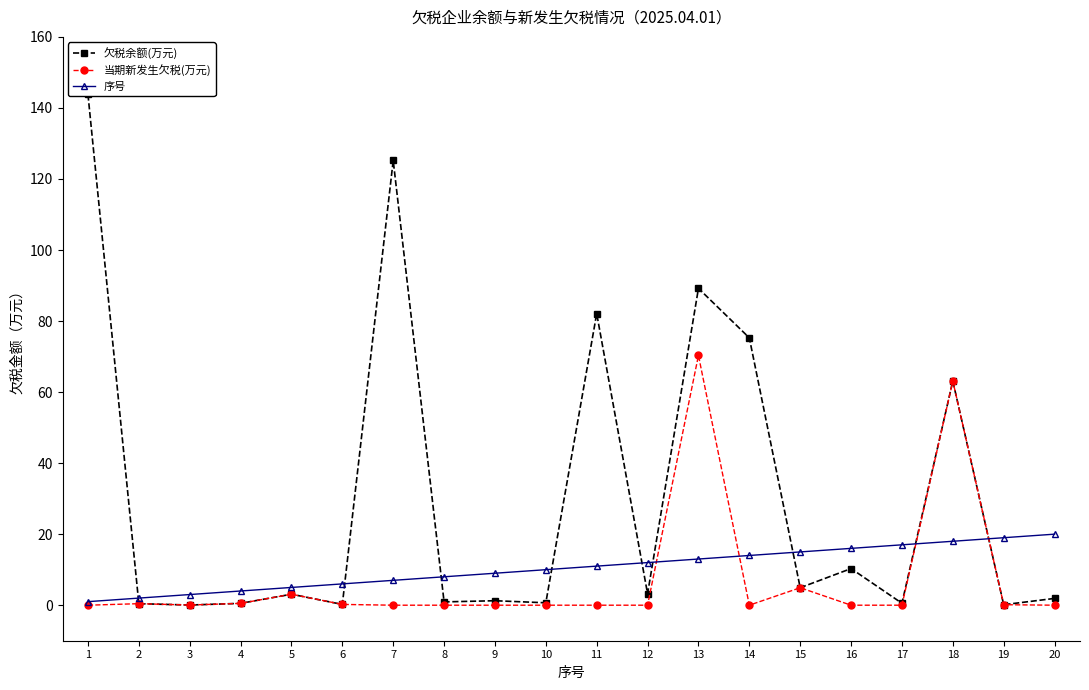

Reading right to left, extract all data points from this chart.

欠税余额(万元): 20=1.9	19=0.1	18=63.1	17=0.6	16=10.3	15=4.9	14=75.3	13=89.2	12=3.2	11=82.1	10=0.7	9=1.3	8=0.9	7=125.2	6=0.2	5=3.1	4=0.5	3=0.1	2=0.4	1=143.8
当期新发生欠税(万元): 20=0.0	19=0.1	18=63.1	17=0.0	16=0.0	15=4.9	14=0.0	13=70.3	12=0.0	11=0.0	10=0.0	9=0.0	8=0.0	7=0.0	6=0.2	5=3.1	4=0.5	3=0.1	2=0.4	1=0.0
序号: 20=20.0	19=19.0	18=18.0	17=17.0	16=16.0	15=15.0	14=14.0	13=13.0	12=12.0	11=11.0	10=10.0	9=9.0	8=8.0	7=7.0	6=6.0	5=5.0	4=4.0	3=3.0	2=2.0	1=1.0